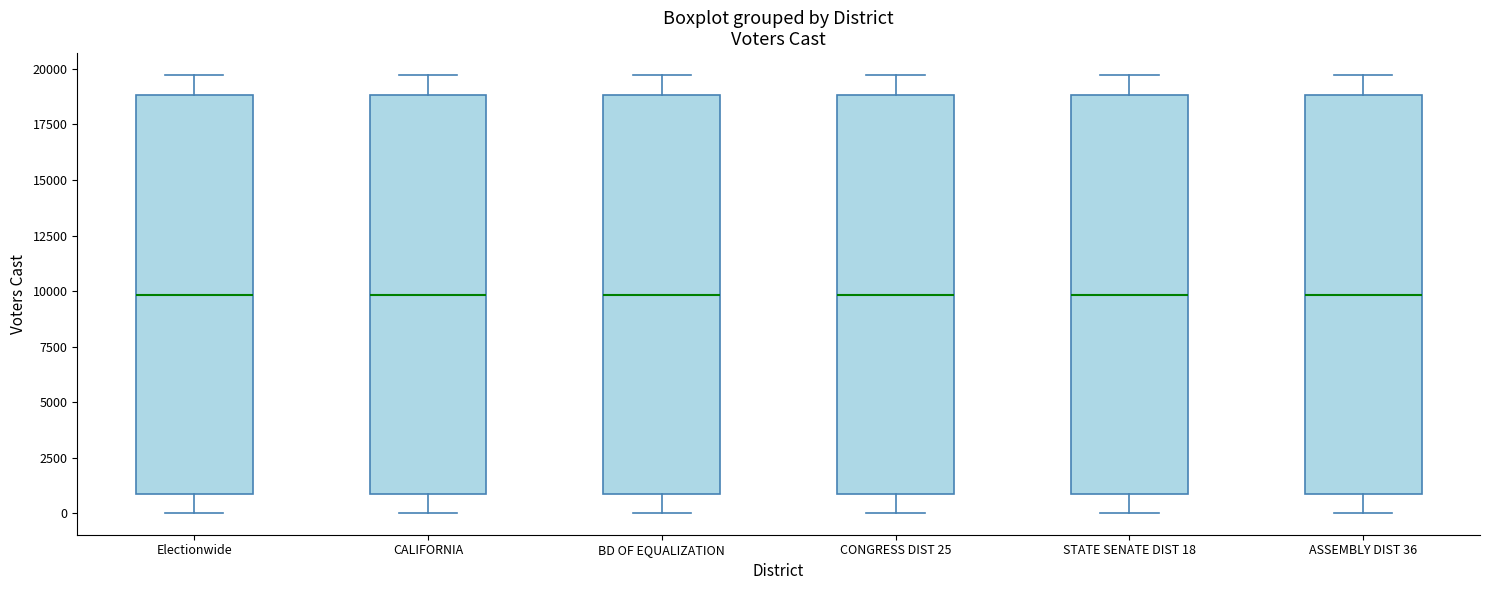

Reading left to right, read every box against the y-axis: the position of its median line, the range the box covers, and the ends of its whiskers. The values are not printed on the chart, so give them approximately, as read against the axis.

Electionwide: median 10000, box 1000 to 19000, whiskers 0 to 19500
CALIFORNIA: median 10000, box 1000 to 19000, whiskers 0 to 19500
BD OF EQUALIZATION: median 10000, box 1000 to 19000, whiskers 0 to 19500
CONGRESS DIST 25: median 10000, box 1000 to 19000, whiskers 0 to 19500
STATE SENATE DIST 18: median 10000, box 1000 to 19000, whiskers 0 to 19500
ASSEMBLY DIST 36: median 10000, box 1000 to 19000, whiskers 0 to 19500